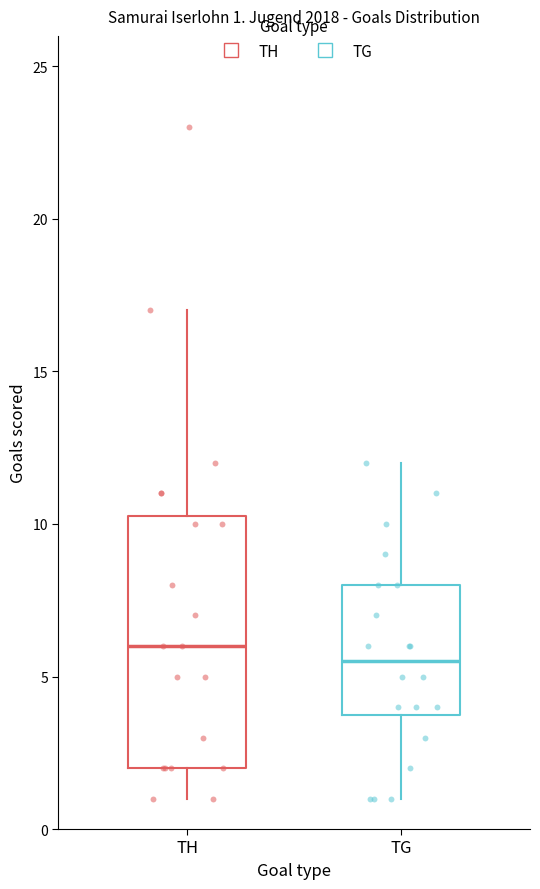

Comparing the boxes themselves (not the whiskers), which one is the tallest?

TH